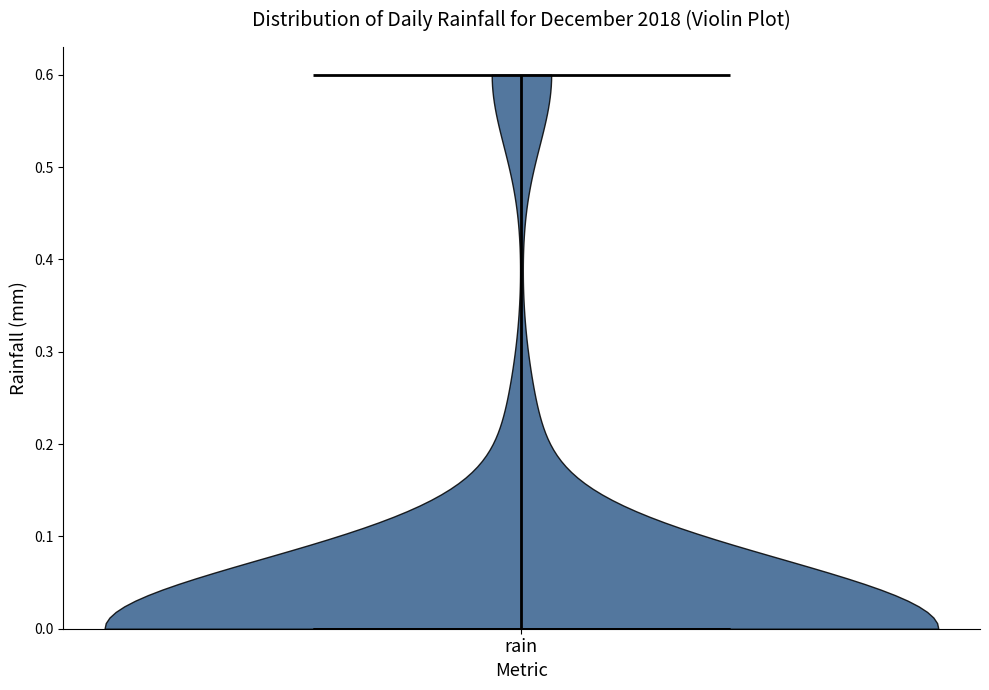

What is the lowest point the violin for rain reaches on the y-axis? The values are not printed on the chart, so give them approximately, as read against the axis.

0.0